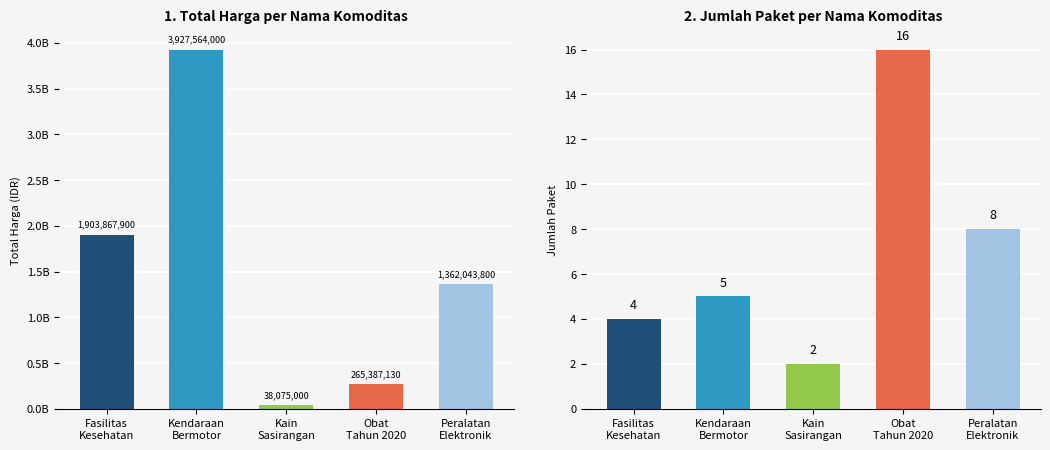

What is the label of the 5th bar from the left?

Peralatan
Elektronik